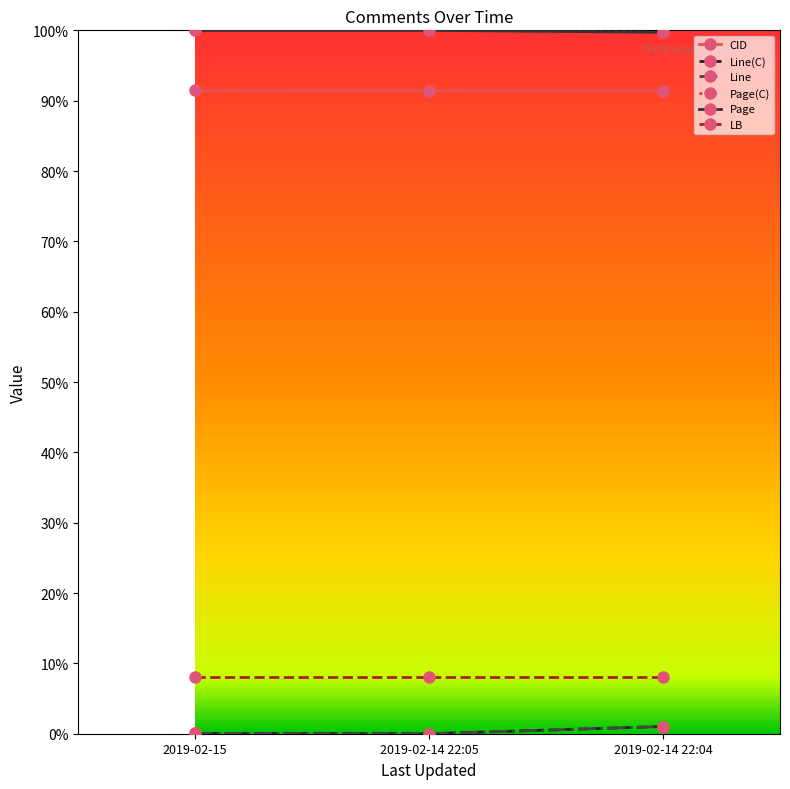

What is the total value across all series at 2019-02-14 22:04?

292.9